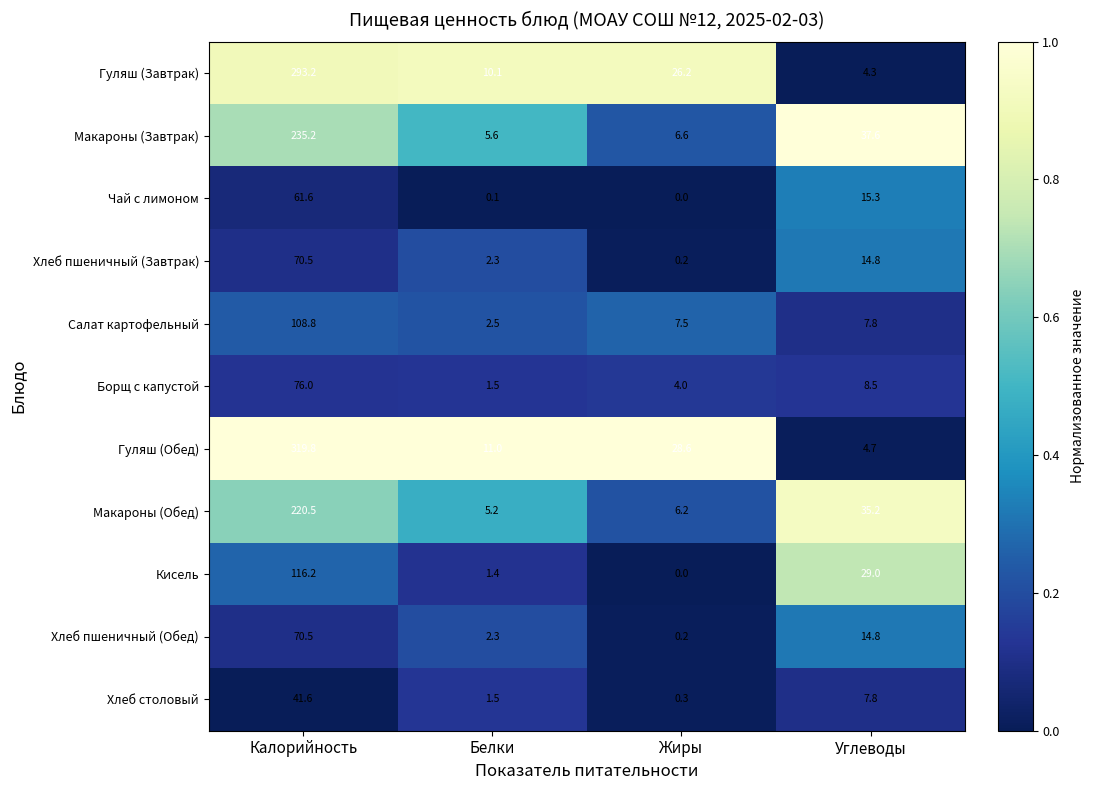

Which series has the largest range (max minus min)?

Гуляш (Обед)